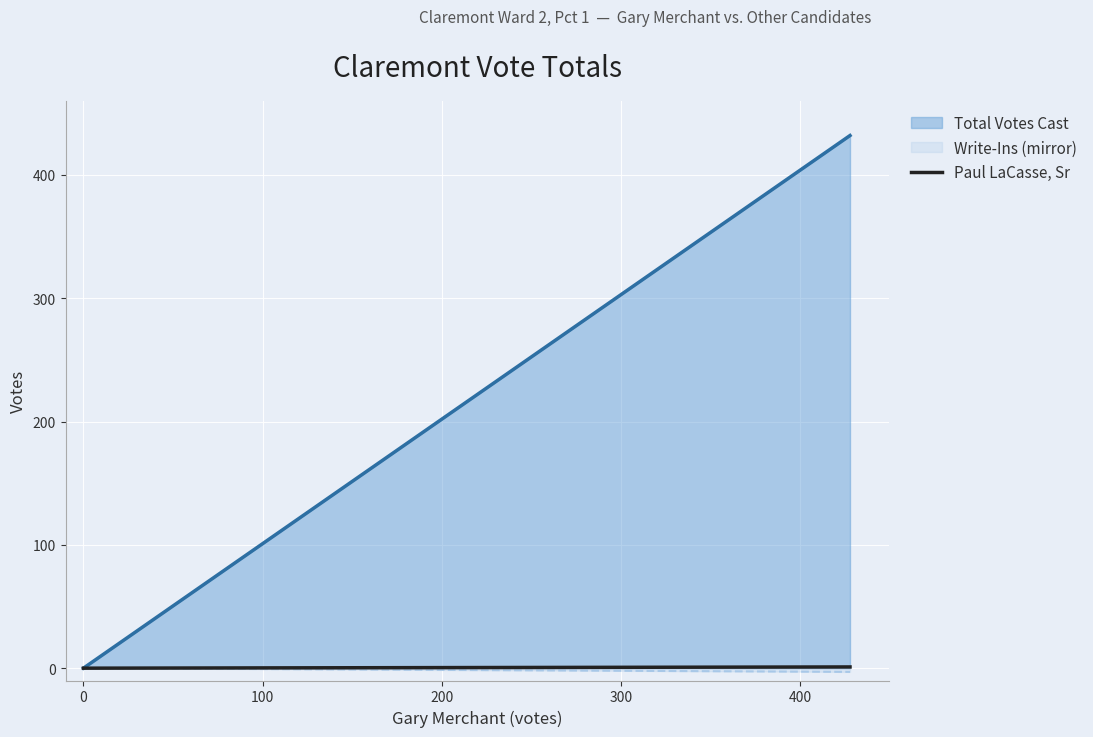

What is the greatest value displayed?

432